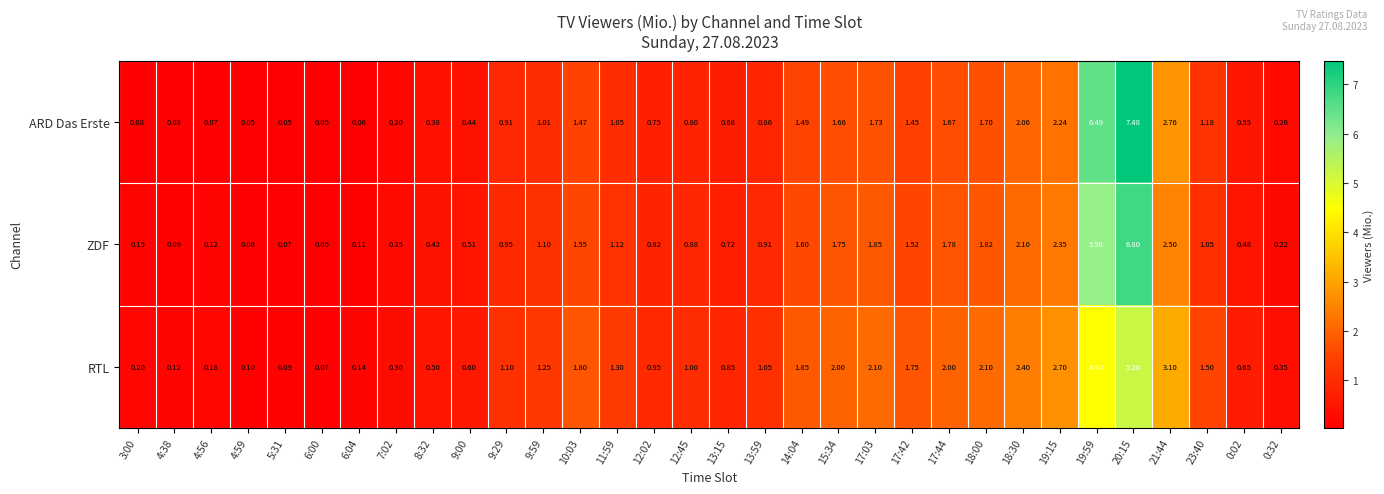

Which series has the largest total across all categories?

RTL